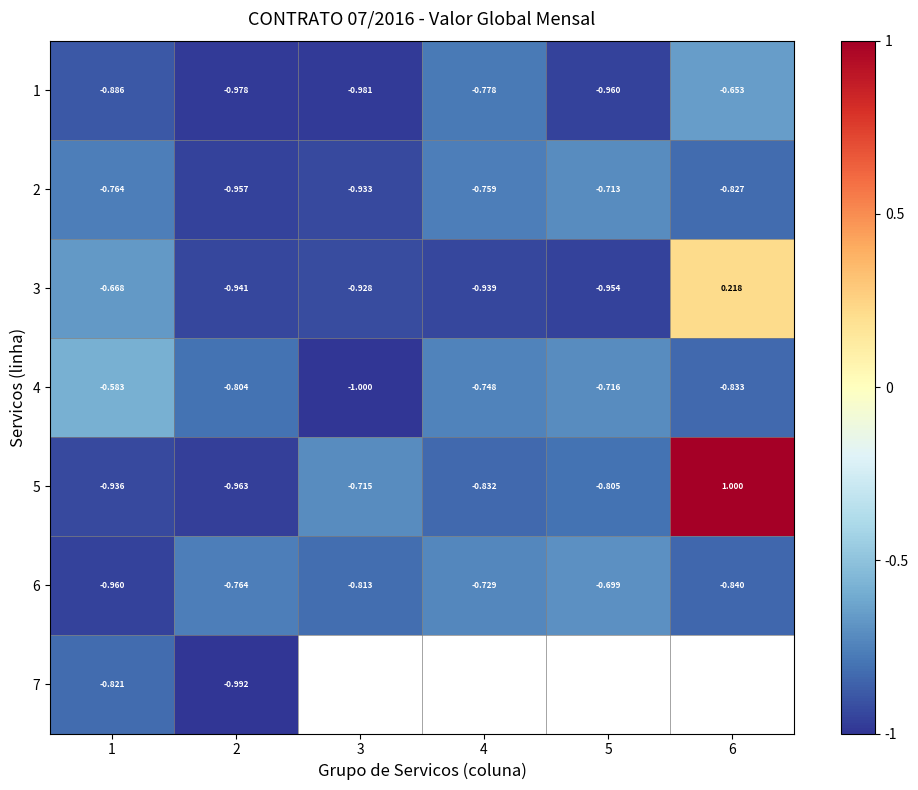

Is the value of 6 at 2 greater than the value of 7 at 1?

Yes